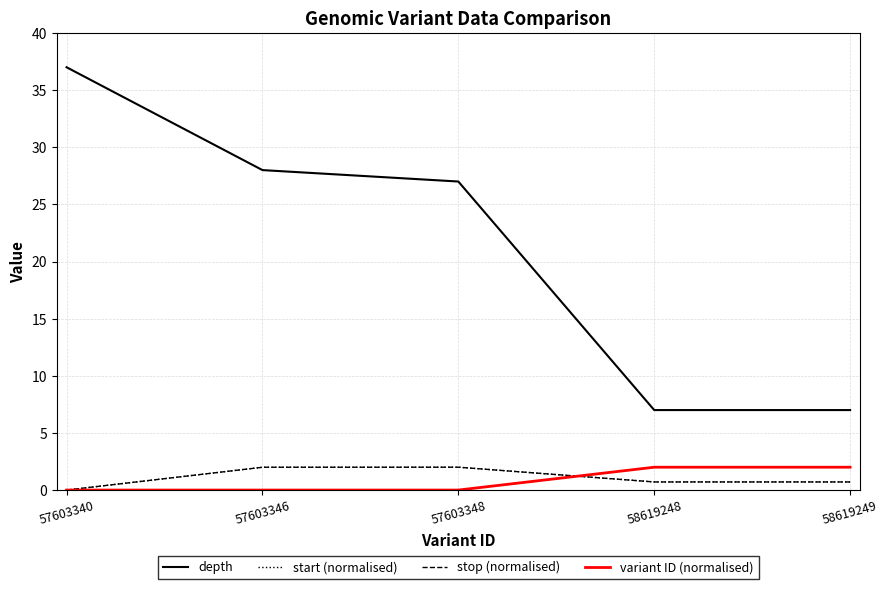

What is the sum of all stop (normalised) values?

5.4